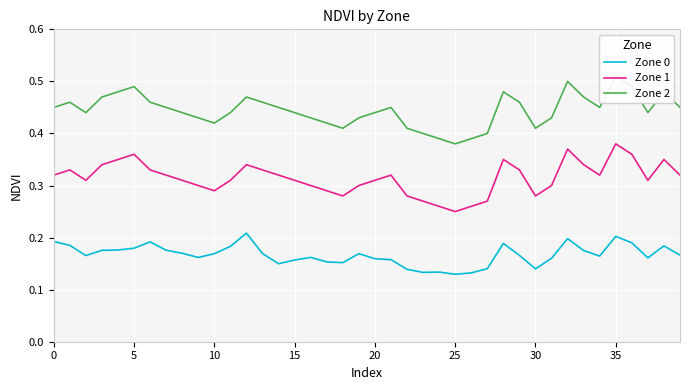

True or false: Zone 0 and Zone 1 intersect in this chart.

False